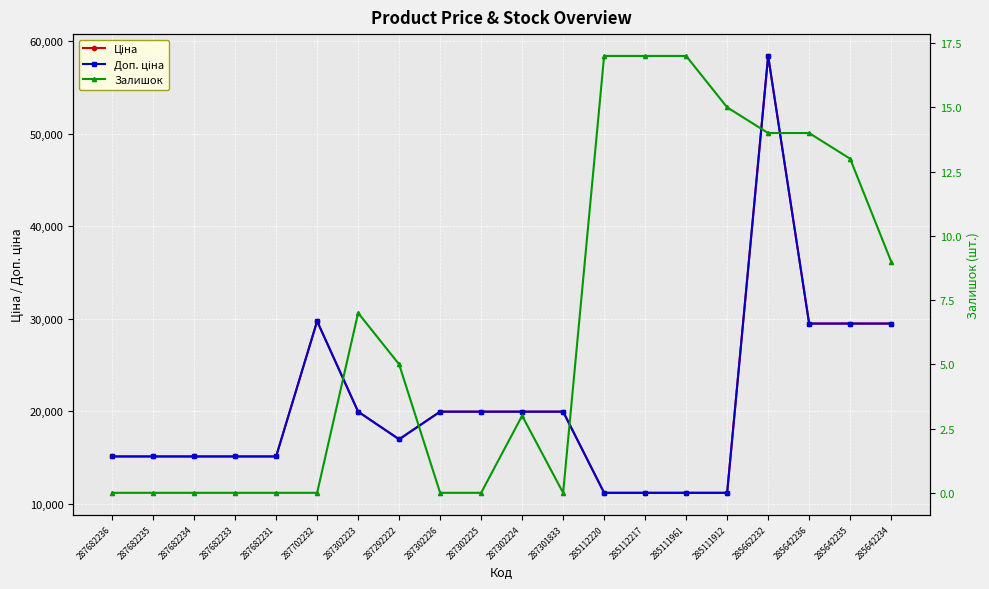

What is the approximate value of Доп. ціна at 287702232?

29747.2